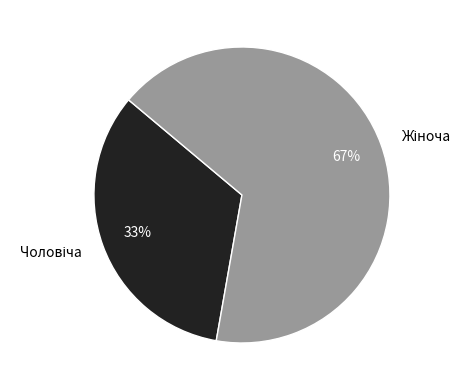

To the nearest percent, what is the average slice percentage?

50%